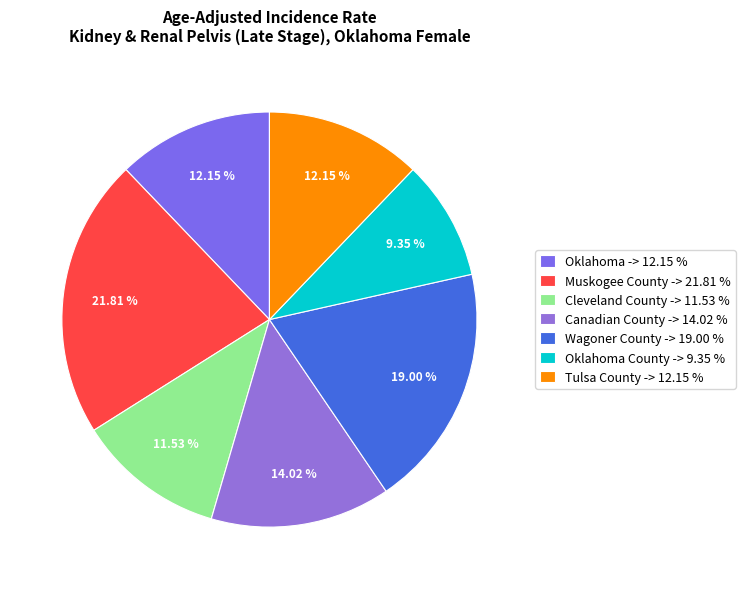

What is the smallest slice in the pie chart?

Oklahoma County -> 9.35 %